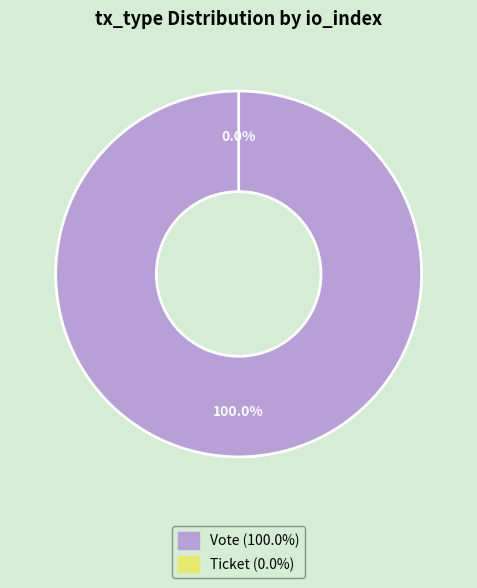

How many slices are in this pie chart?

2